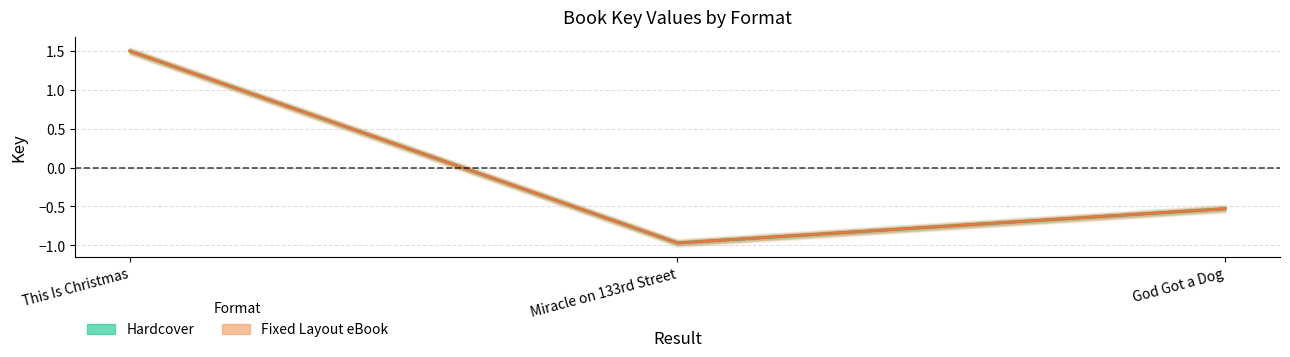

How many data points does each series have?

3